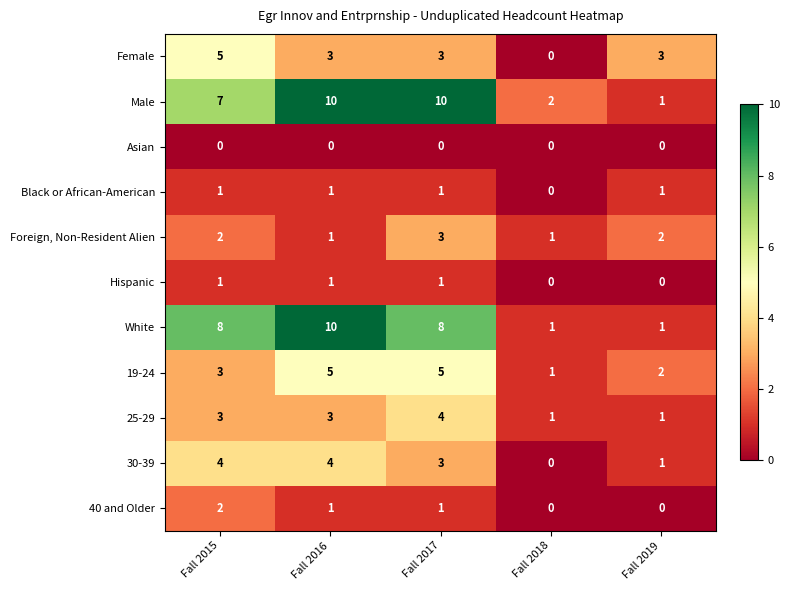

Which series has the largest total across all categories?

Male